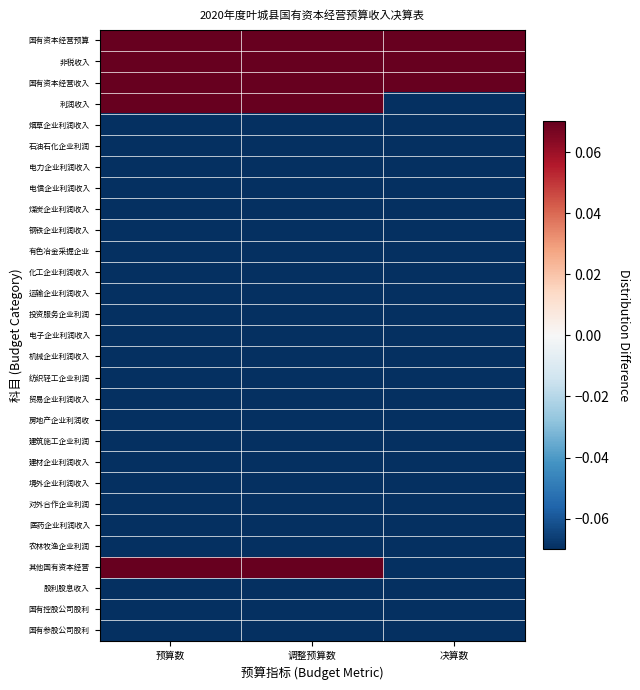

Reading left to right, what are all the values shown in this chart?

国有资本经营预算: 预算数=0.9	调整预算数=0.9	决算数=0.9
非税收入: 预算数=0.9	调整预算数=0.9	决算数=0.9
国有资本经营收入: 预算数=0.9	调整预算数=0.9	决算数=0.9
利润收入: 预算数=0.9	调整预算数=0.9	决算数=-0.1
烟草企业利润收入: 预算数=-0.1	调整预算数=-0.1	决算数=-0.1
石油石化企业利润: 预算数=-0.1	调整预算数=-0.1	决算数=-0.1
电力企业利润收入: 预算数=-0.1	调整预算数=-0.1	决算数=-0.1
电信企业利润收入: 预算数=-0.1	调整预算数=-0.1	决算数=-0.1
煤炭企业利润收入: 预算数=-0.1	调整预算数=-0.1	决算数=-0.1
钢铁企业利润收入: 预算数=-0.1	调整预算数=-0.1	决算数=-0.1
有色冶金采掘企业: 预算数=-0.1	调整预算数=-0.1	决算数=-0.1
化工企业利润收入: 预算数=-0.1	调整预算数=-0.1	决算数=-0.1
运输企业利润收入: 预算数=-0.1	调整预算数=-0.1	决算数=-0.1
投资服务企业利润: 预算数=-0.1	调整预算数=-0.1	决算数=-0.1
电子企业利润收入: 预算数=-0.1	调整预算数=-0.1	决算数=-0.1
机械企业利润收入: 预算数=-0.1	调整预算数=-0.1	决算数=-0.1
纺织轻工企业利润: 预算数=-0.1	调整预算数=-0.1	决算数=-0.1
贸易企业利润收入: 预算数=-0.1	调整预算数=-0.1	决算数=-0.1
房地产企业利润收: 预算数=-0.1	调整预算数=-0.1	决算数=-0.1
建筑施工企业利润: 预算数=-0.1	调整预算数=-0.1	决算数=-0.1
建材企业利润收入: 预算数=-0.1	调整预算数=-0.1	决算数=-0.1
境外企业利润收入: 预算数=-0.1	调整预算数=-0.1	决算数=-0.1
对外合作企业利润: 预算数=-0.1	调整预算数=-0.1	决算数=-0.1
医药企业利润收入: 预算数=-0.1	调整预算数=-0.1	决算数=-0.1
农林牧渔企业利润: 预算数=-0.1	调整预算数=-0.1	决算数=-0.1
其他国有资本经营: 预算数=0.9	调整预算数=0.9	决算数=-0.1
股利股息收入: 预算数=-0.1	调整预算数=-0.1	决算数=-0.1
国有控股公司股利: 预算数=-0.1	调整预算数=-0.1	决算数=-0.1
国有参股公司股利: 预算数=-0.1	调整预算数=-0.1	决算数=-0.1